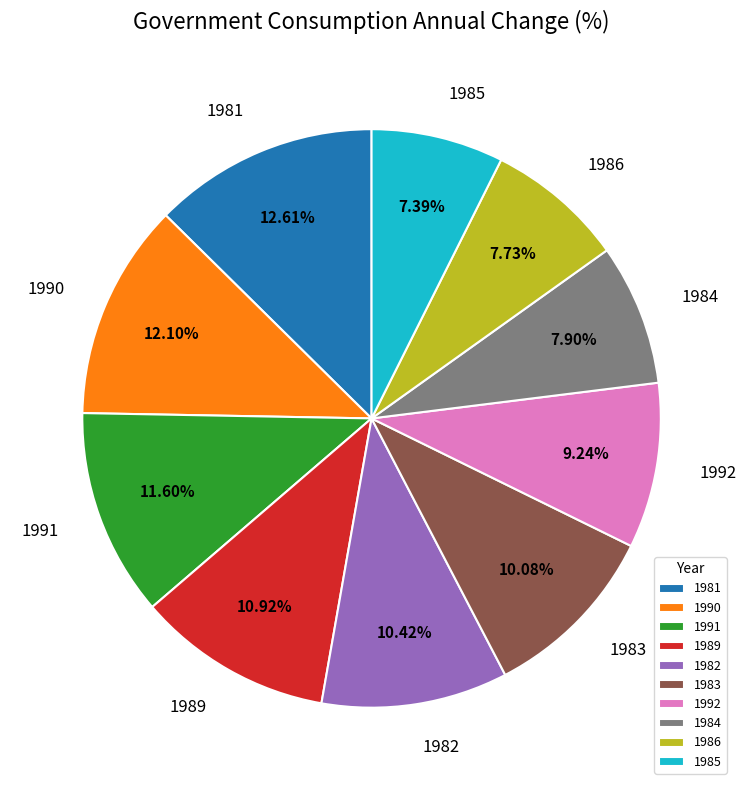

Is there any slice that represents more than half of the pie?

No